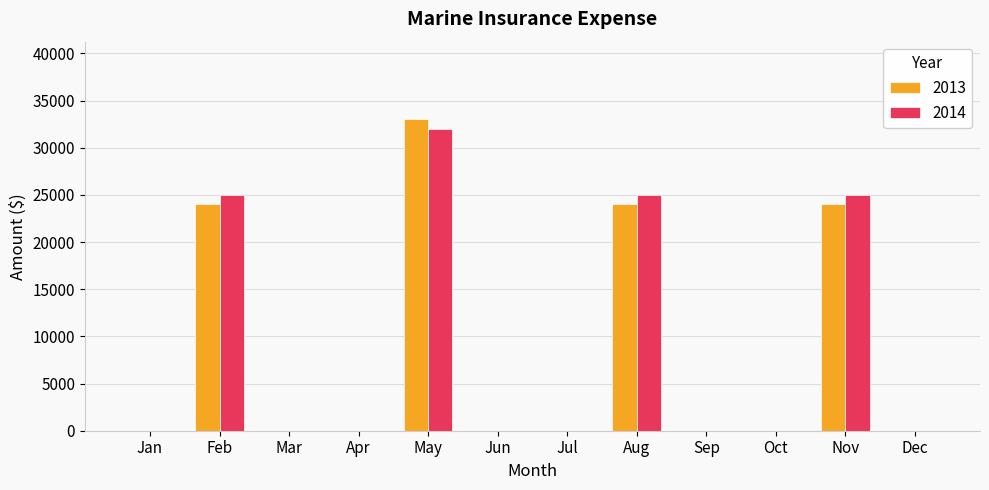

Does the chart contain stacked bars?

No